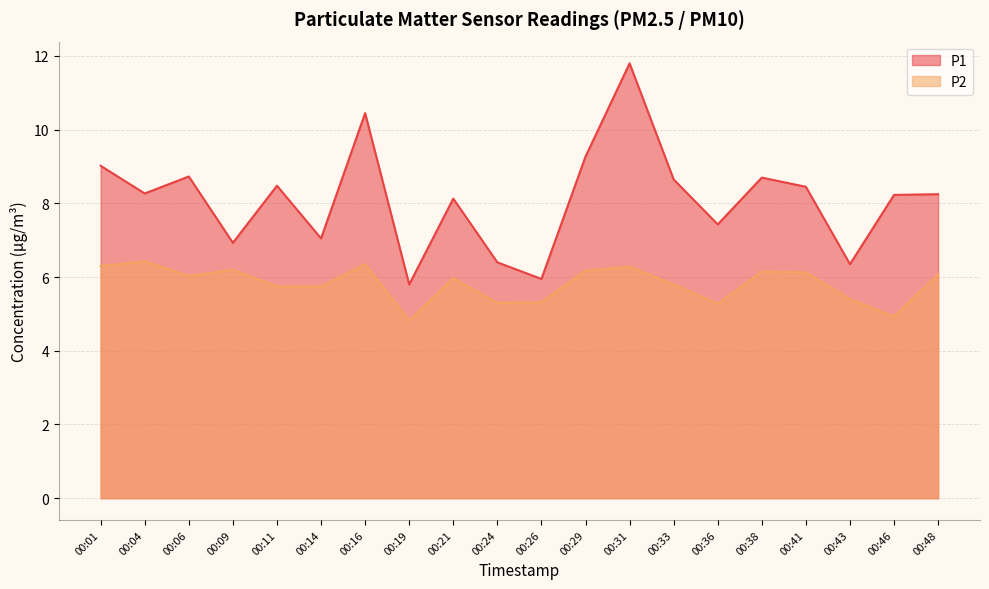

What is the value of the P2 point at the 12th from the left?

6.2